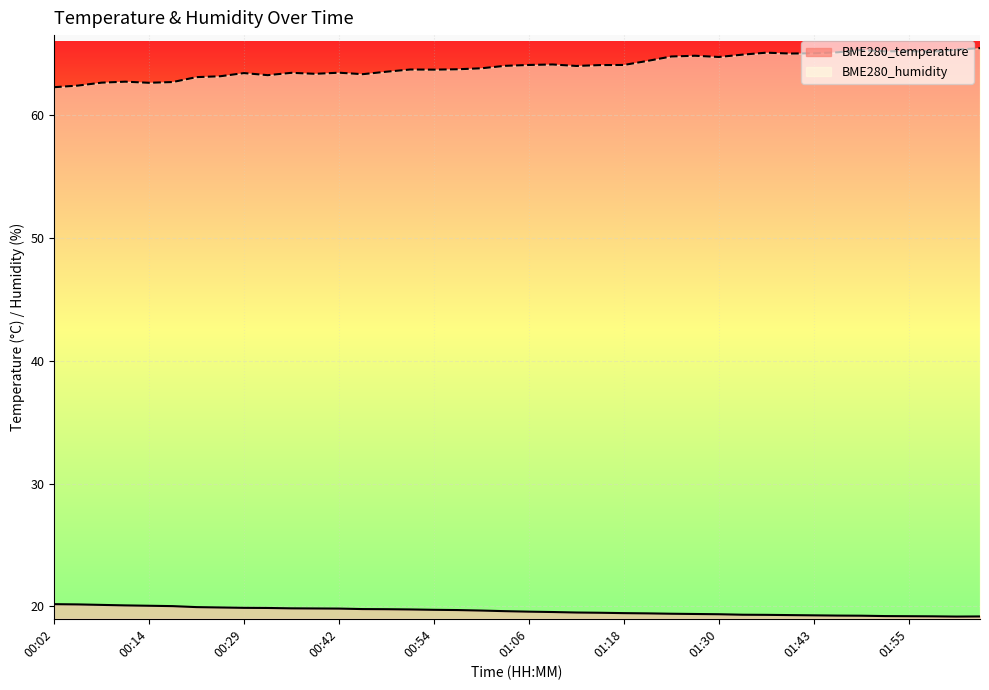

What is the difference between the maximum and minimum values in the BME280_temperature series?

1.0